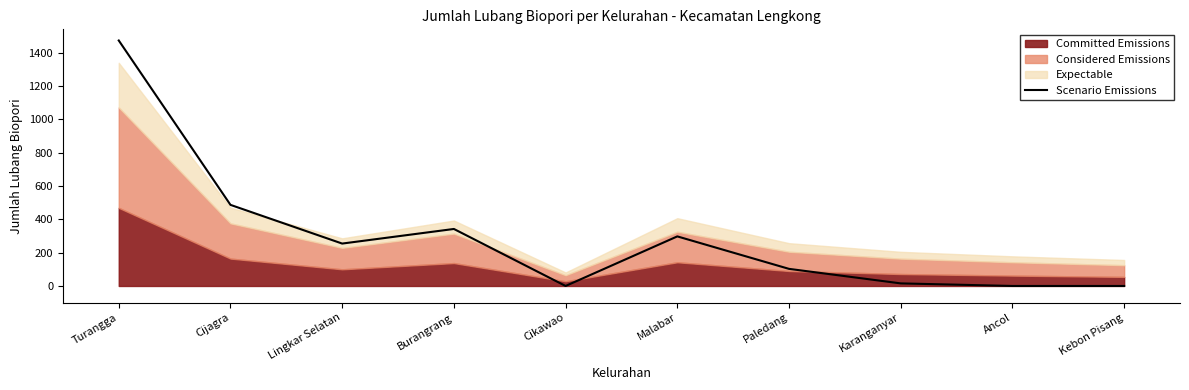

Does the chart display data point markers on the line(s)?

No